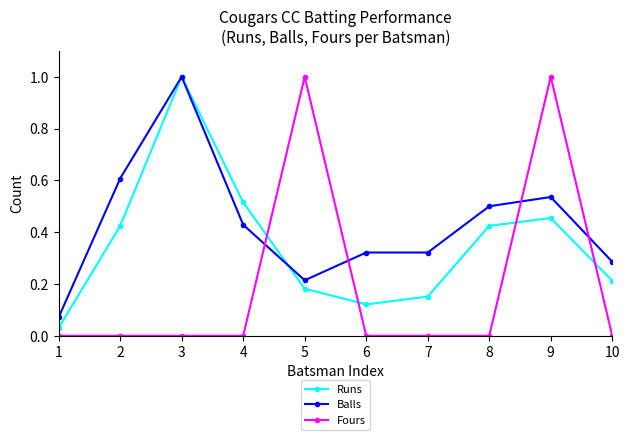

At how many categories does at least one series exceed 0?

10